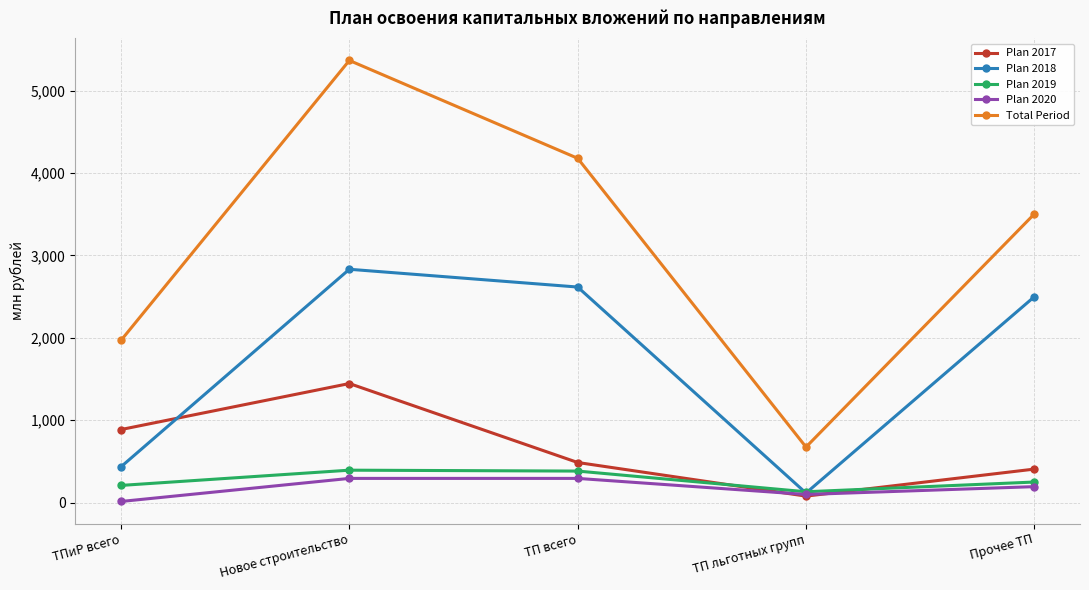

At which label does Plan 2017 reach its peak?

Новое строительство